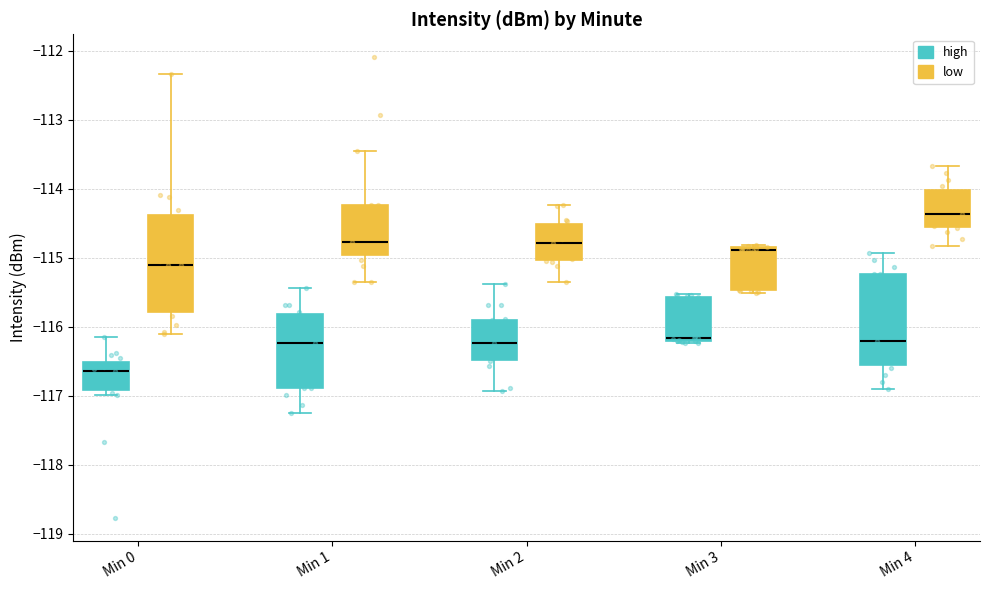

Which box's median line is the lowest?

Min 0 (high)